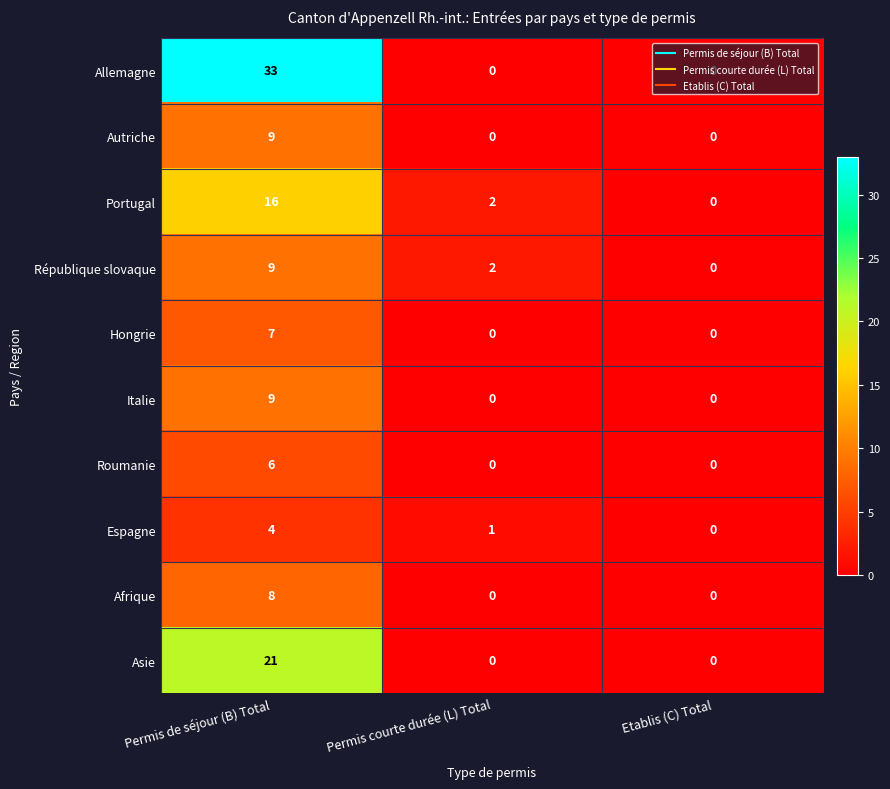

Count the Allemagne values in the range 0 to 33.

3